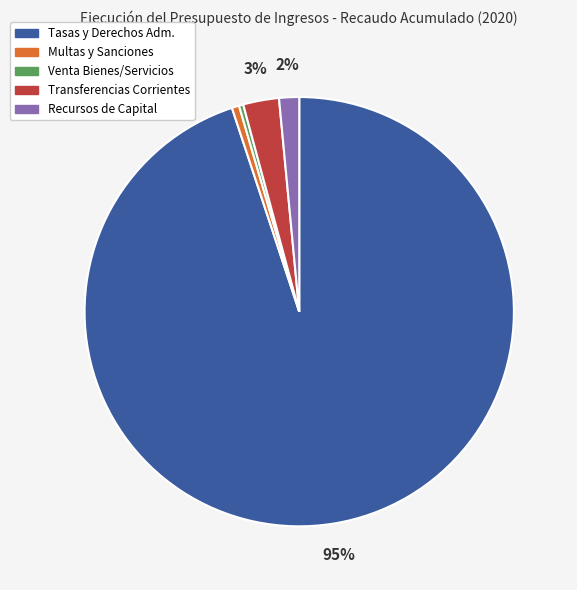

Count the number of slices in the pie.

5